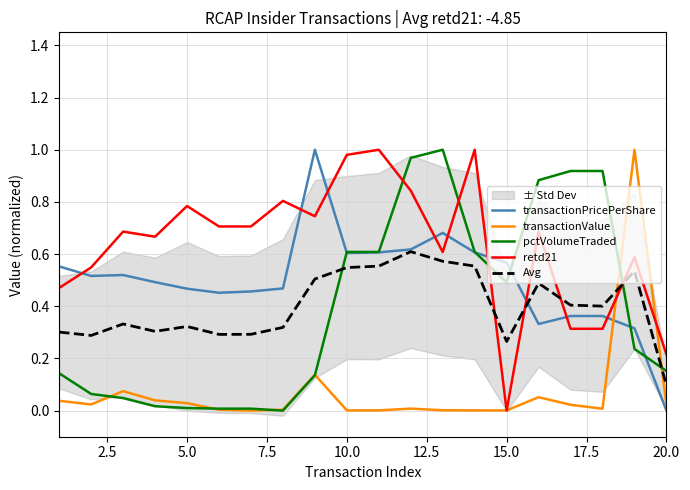

What is the difference between the second highest and minimum values in the transactionPricePerShare series?

0.7